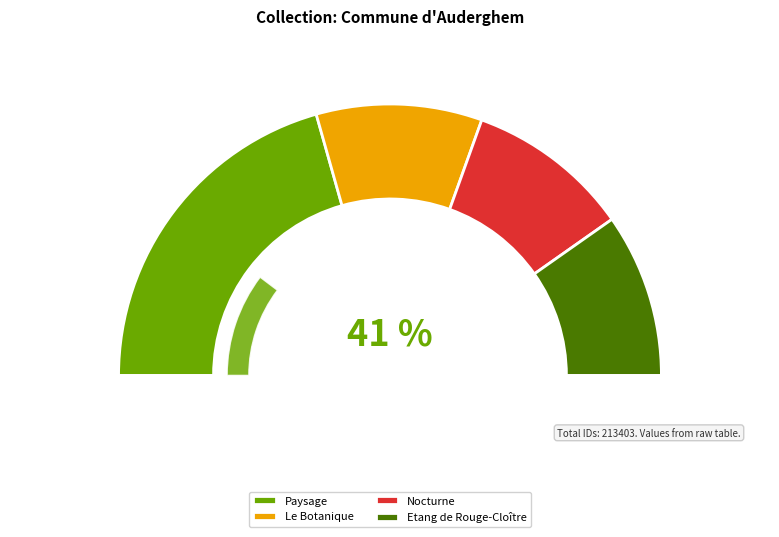

To the nearest percent, what percentage of the pie is Nocturne?

20%